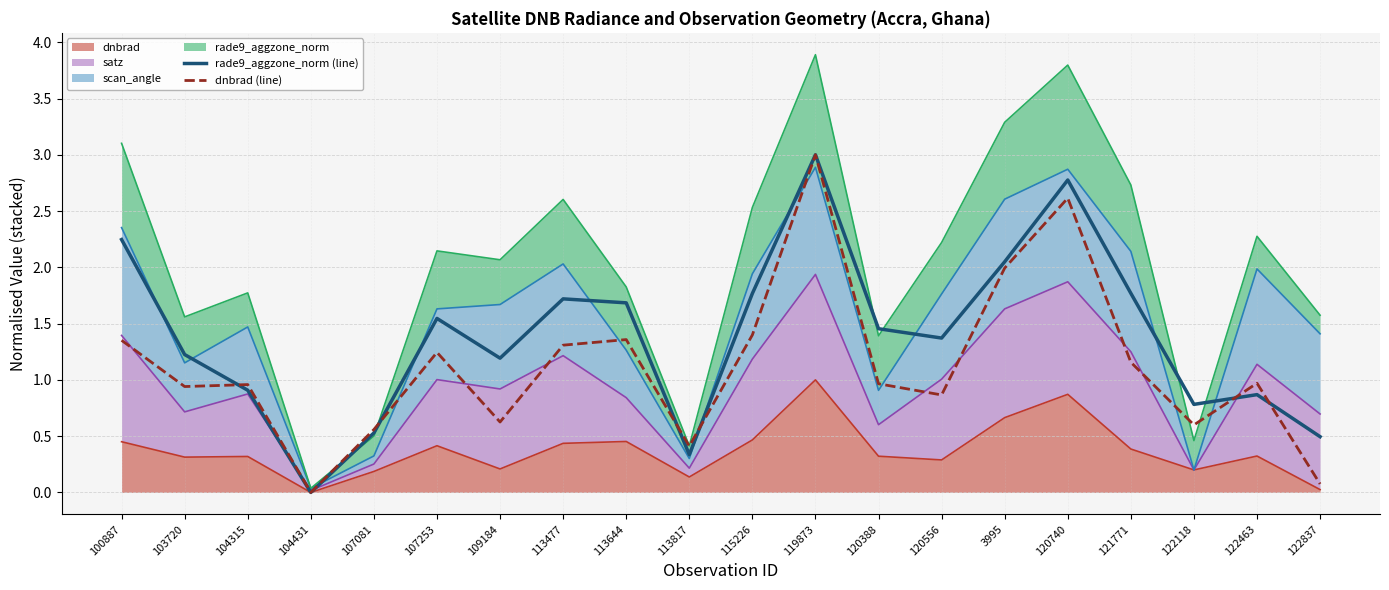

How many interior local valleys does the dnbrad (line) series have?

6